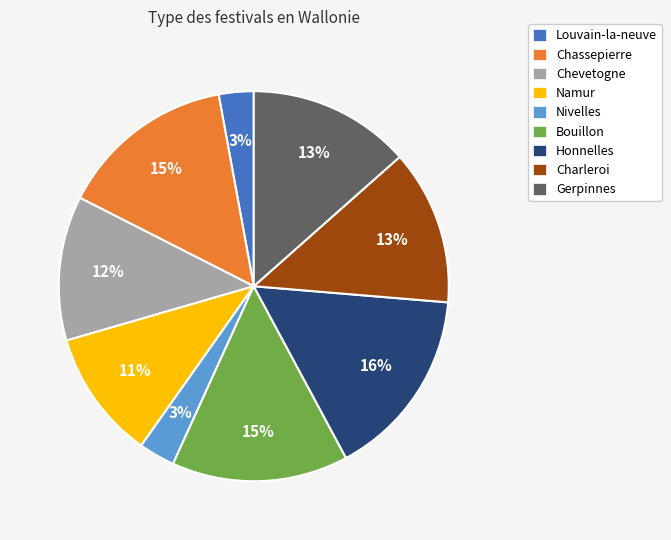

Combined, do Gerpinnes and Namur account for over 50%?

No